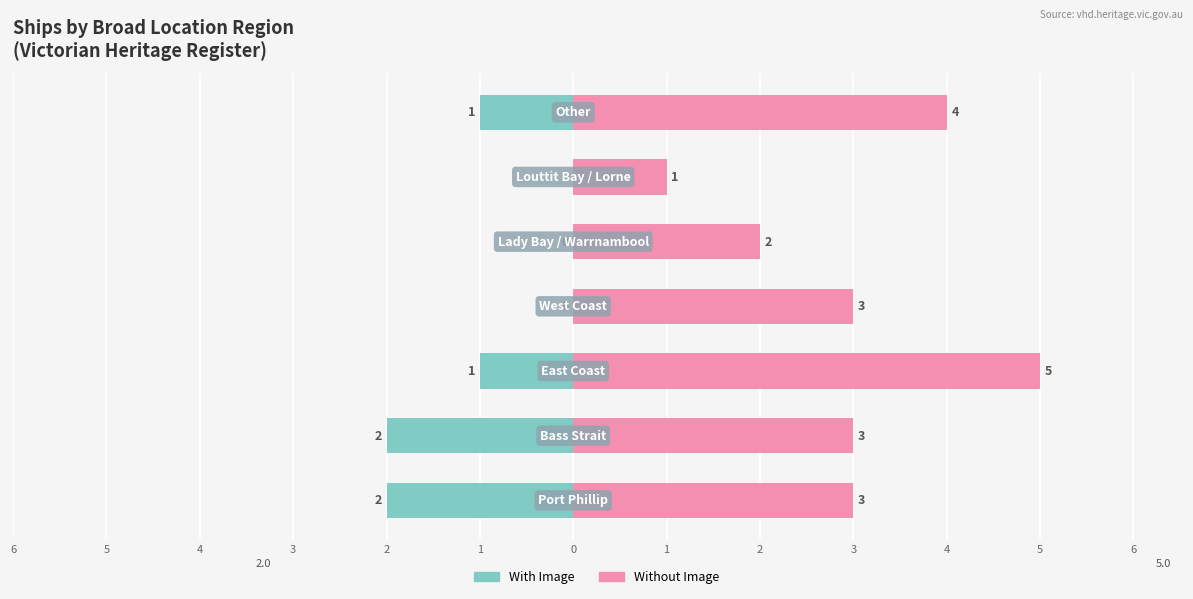

What is the minimum value for Without Image?

1